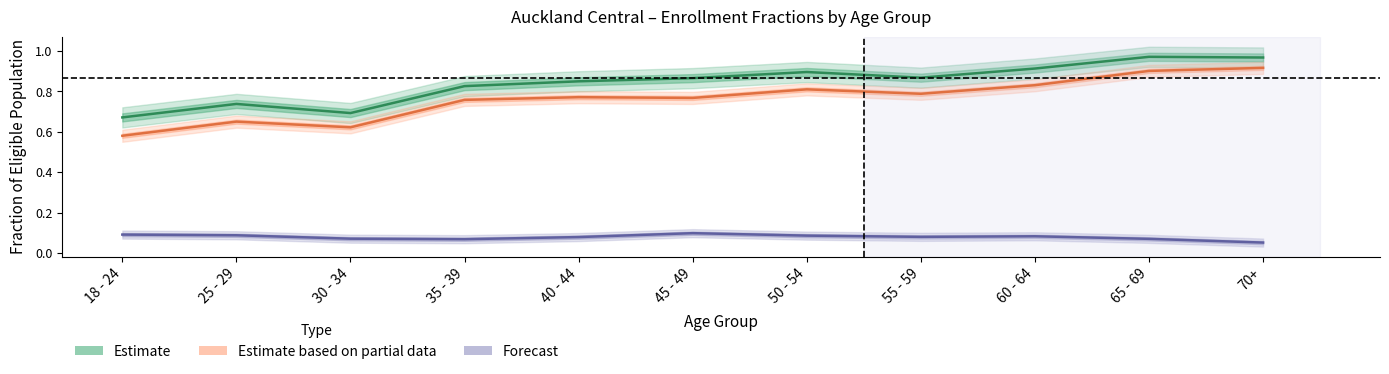

At which category does the chart reach its minimum across all series?

70+